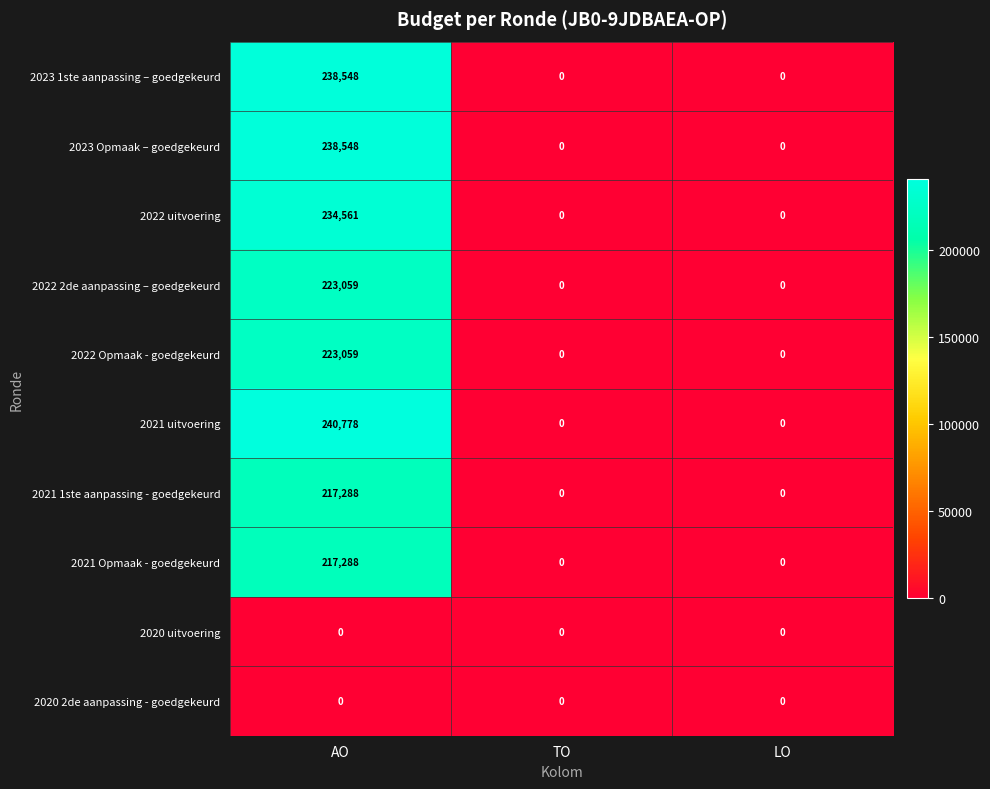

Reading left to right, extract all data points from this chart.

2023 1ste aanpassing – goedgekeurd: AO=238548	TO=0	LO=0
2023 Opmaak – goedgekeurd: AO=238548	TO=0	LO=0
2022 uitvoering: AO=234561	TO=0	LO=0
2022 2de aanpassing – goedgekeurd: AO=223059	TO=0	LO=0
2022 Opmaak - goedgekeurd: AO=223059	TO=0	LO=0
2021 uitvoering: AO=240778	TO=0	LO=0
2021 1ste aanpassing - goedgekeurd: AO=217288	TO=0	LO=0
2021 Opmaak - goedgekeurd: AO=217288	TO=0	LO=0
2020 uitvoering: AO=0	TO=0	LO=0
2020 2de aanpassing - goedgekeurd: AO=0	TO=0	LO=0